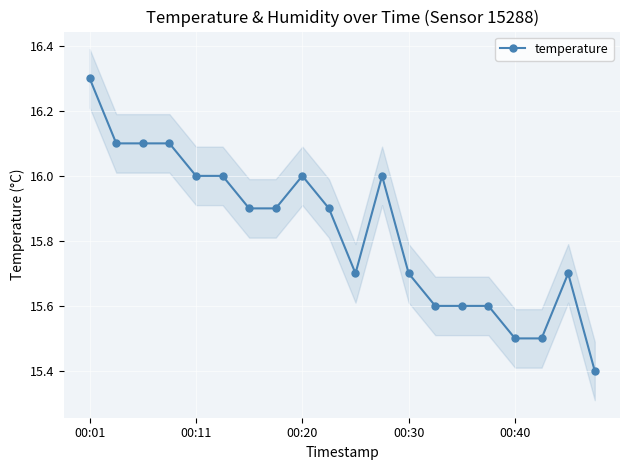

Which category has the highest value across all series?

00:01